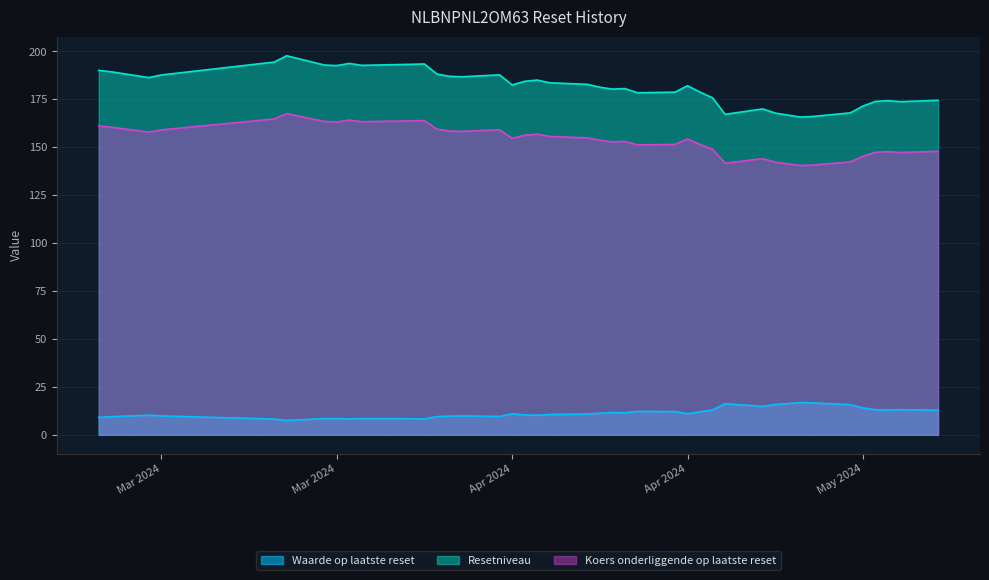

At which category is the sum across all series the highest?

2024-03-22